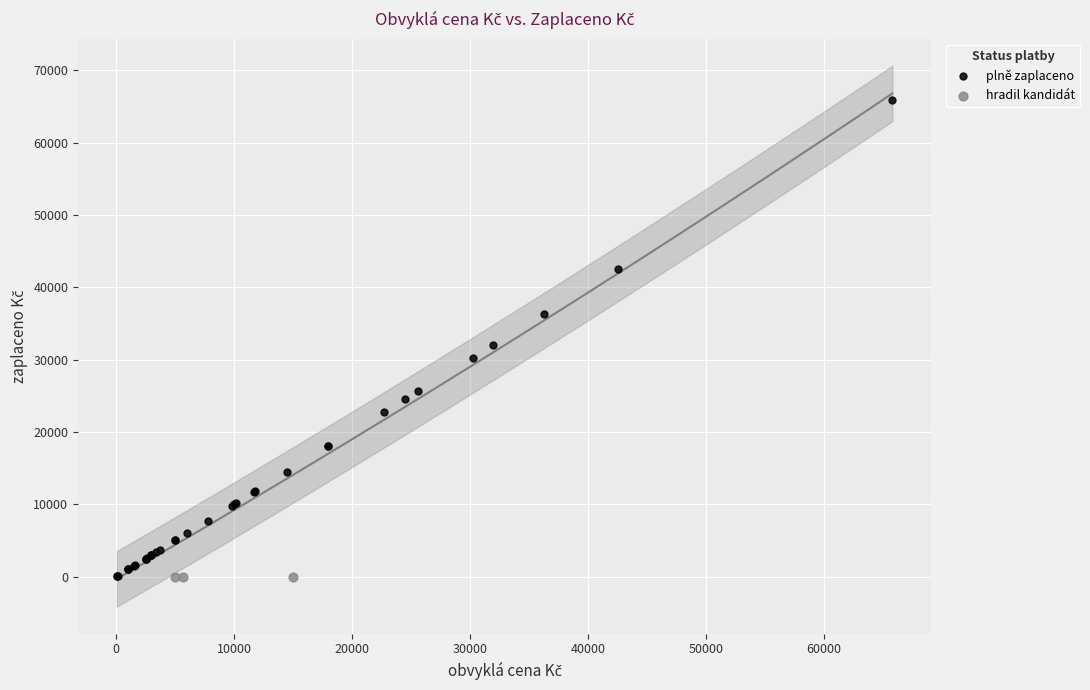

Which series contains the highest Y value?

plně zaplaceno